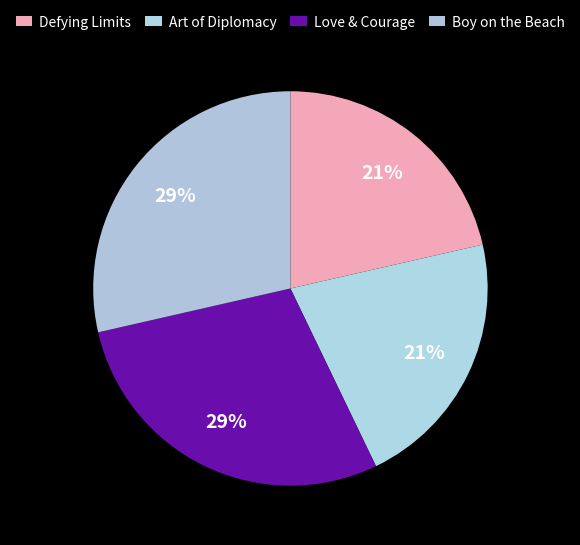

Count the number of slices in the pie.

4